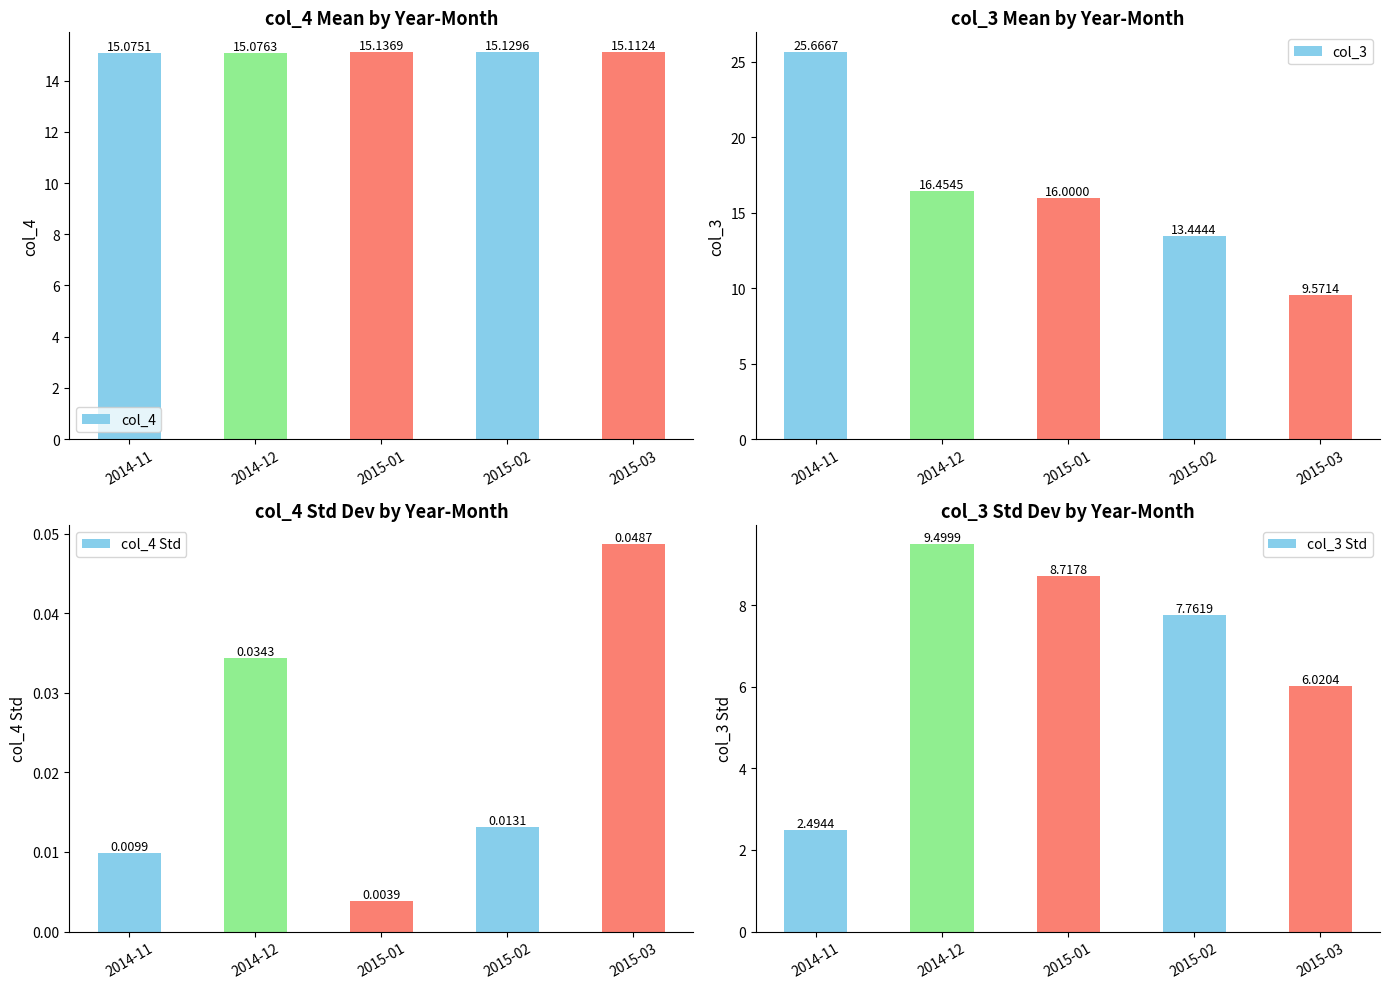

What is the maximum value for col_3?

25.7